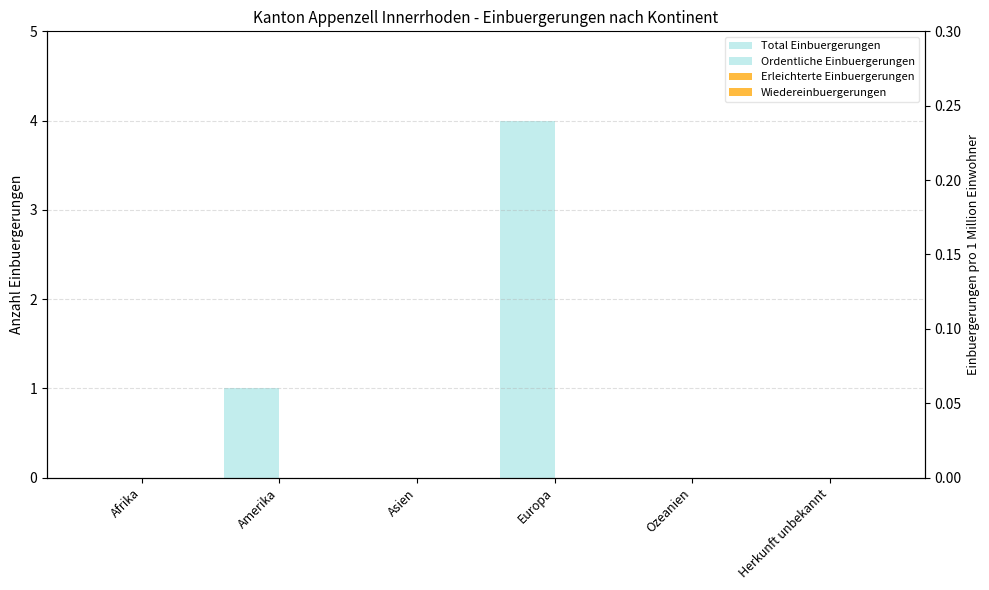

Where is Ordentliche Einbuergerungen nearest to the value 2?

Amerika